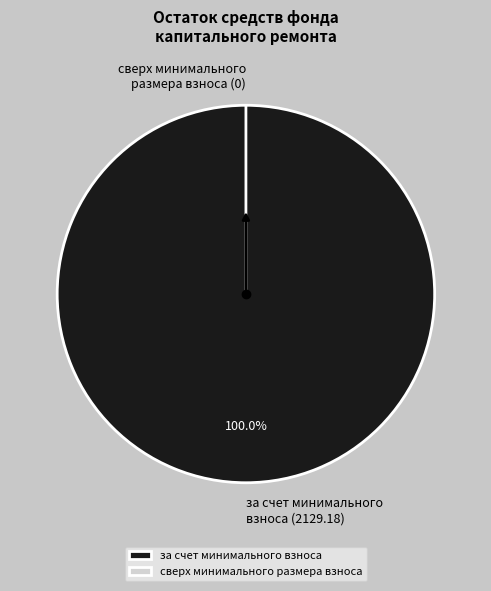

To the nearest percent, what is the average slice percentage?

50%